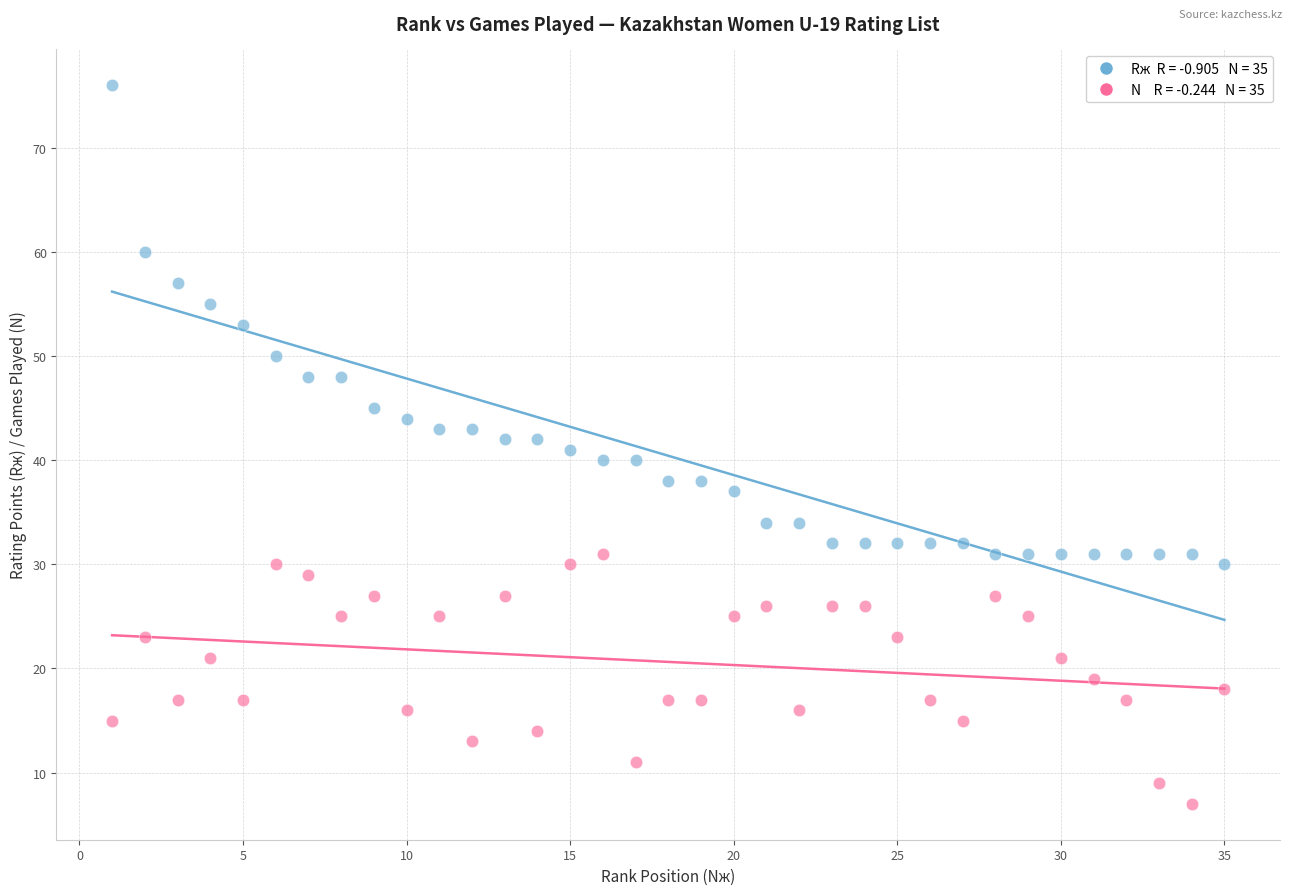

Across all data points, what is the range of X values (max minus min)?

34